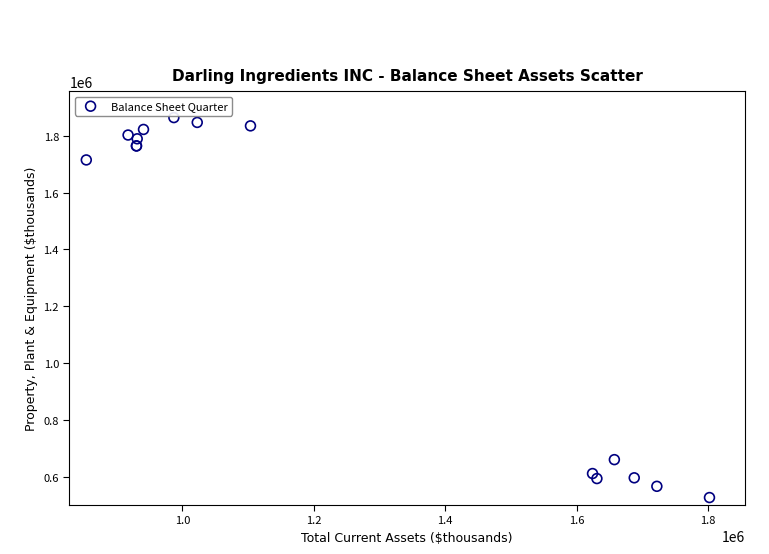

What Y value in the scatter plot is closest to 1195104?

1714768